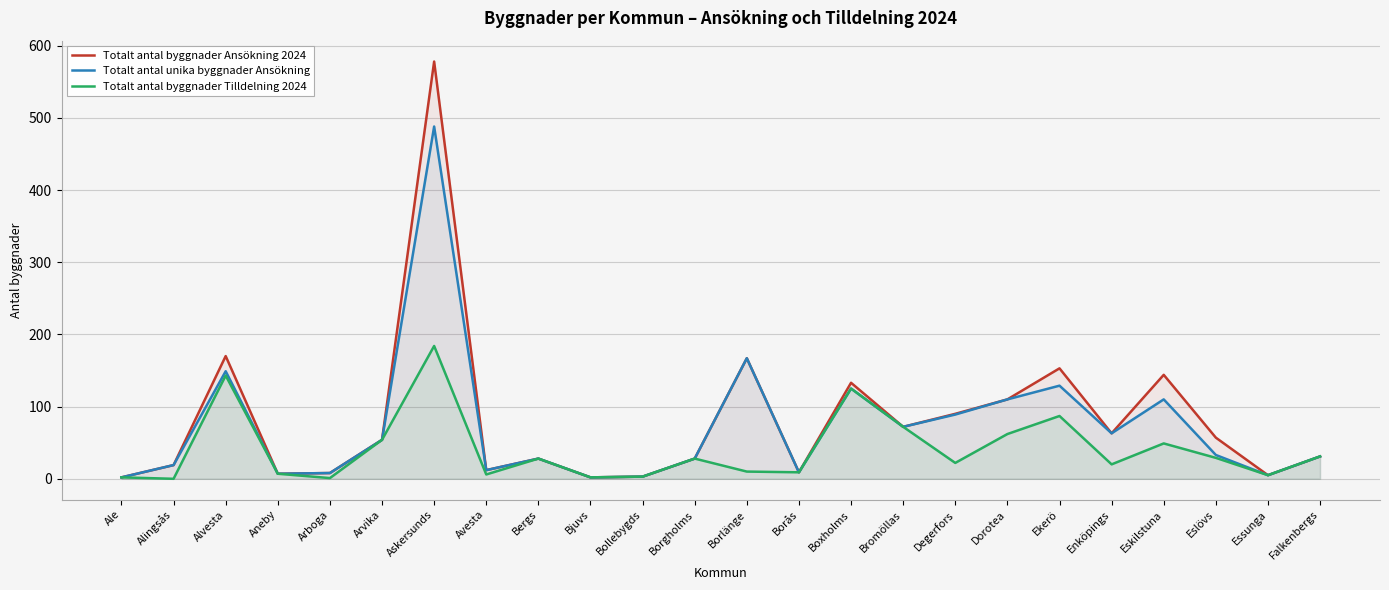

The value of Totalt antal byggnader Ansökning 2024 at Bjuvs is 3. True or false?

False